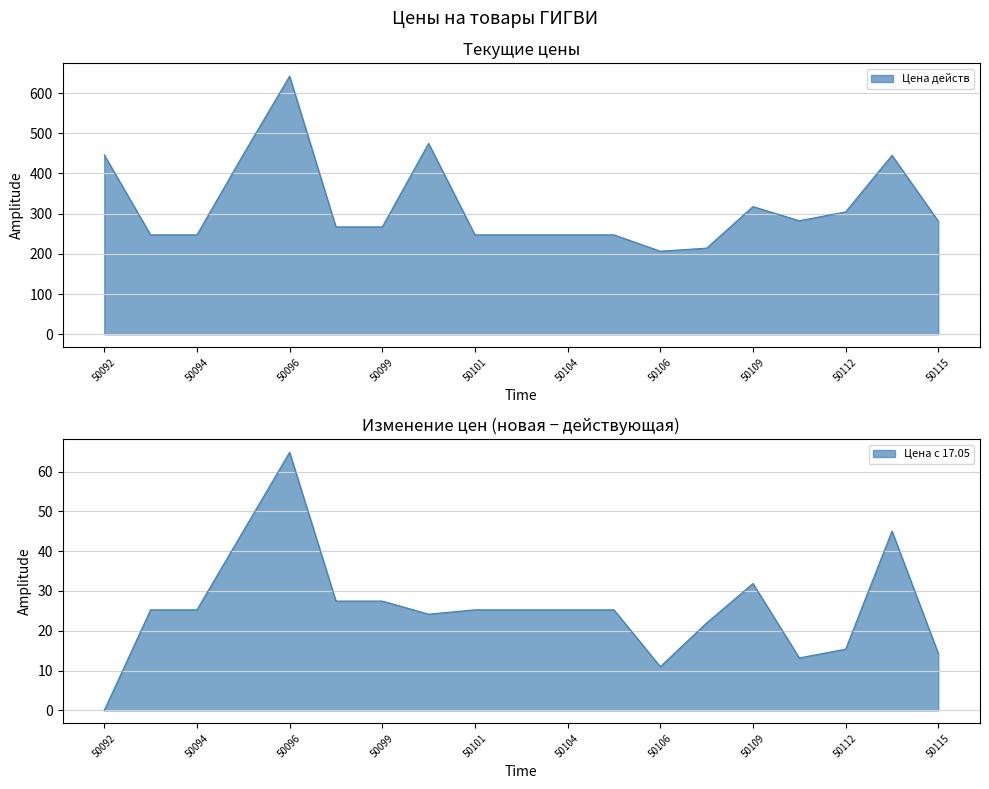

The value at 50092 is 600.9. True or false?

False